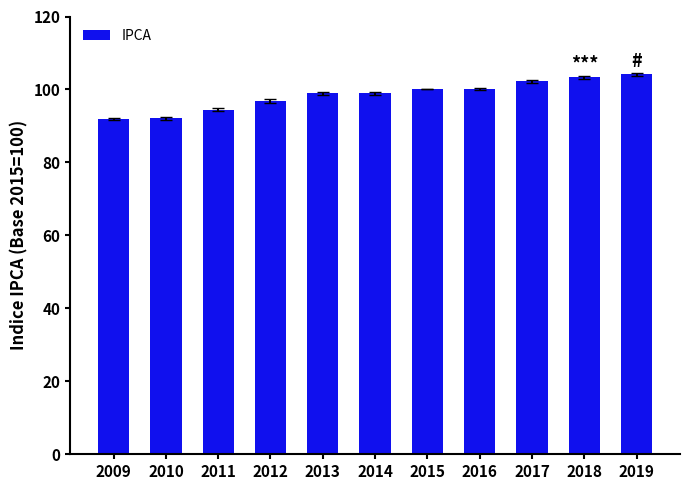

How many data points does each series have?

11